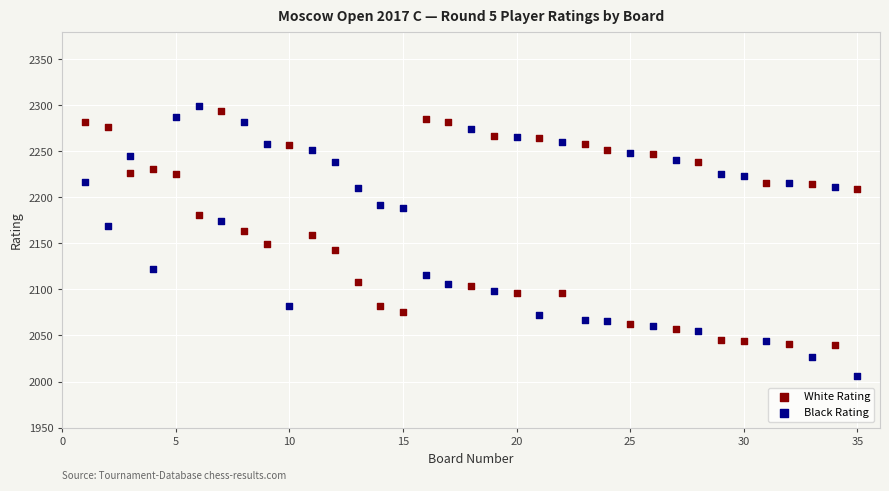

Across all data points, what is the range of X values (max minus min)?

34